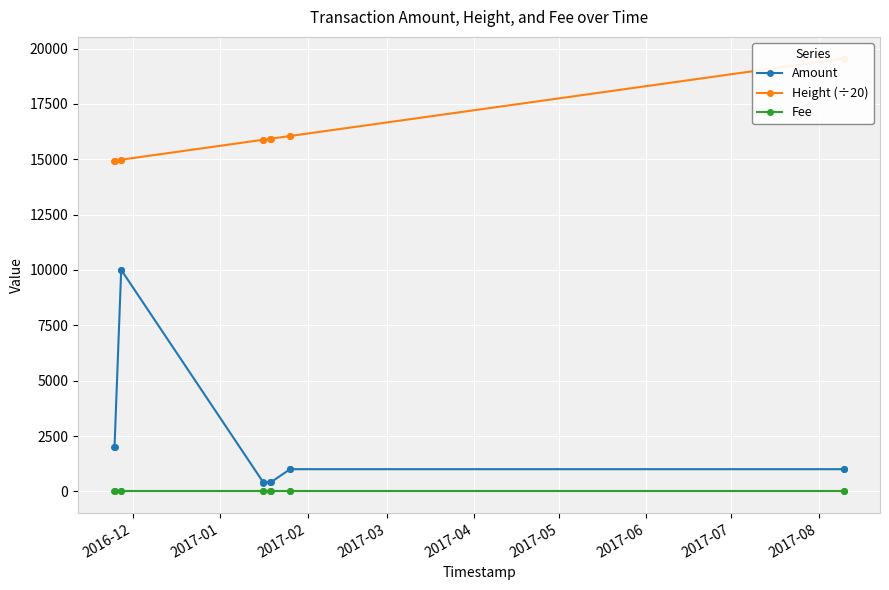

True or false: Height (÷20) and Fee intersect in this chart.

False